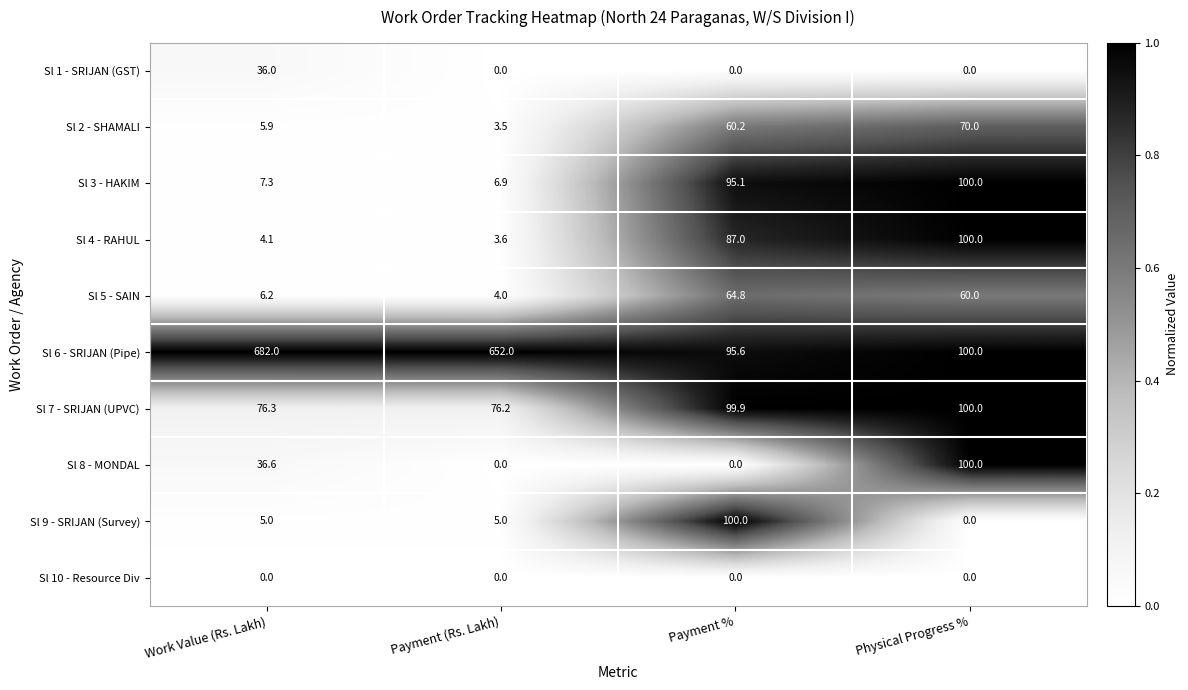

What is the total value across all series at Payment %?

602.6